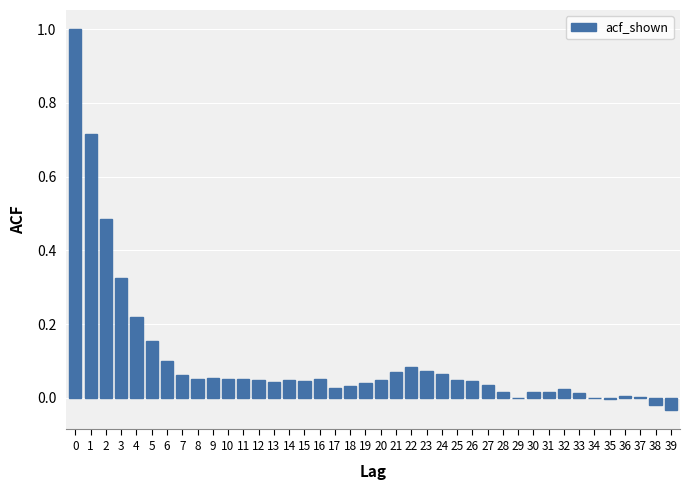

What is the greatest value displayed?

1.0